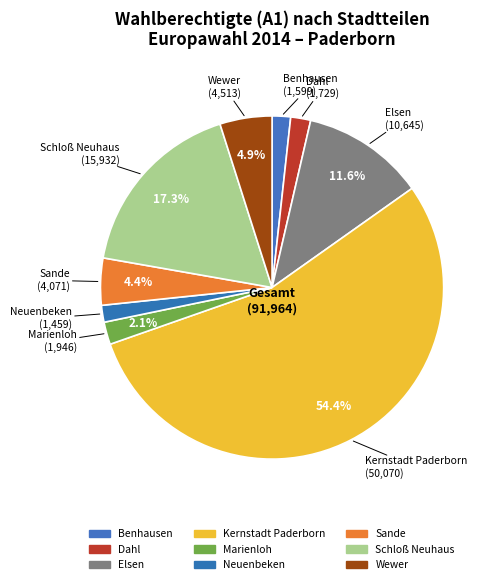

Which slice is the largest?

Kernstadt Paderborn